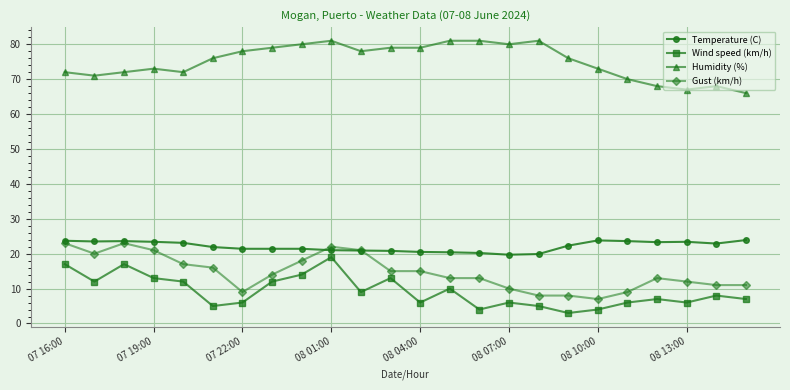

True or false: Temperature (C) and Humidity (%) intersect in this chart.

False